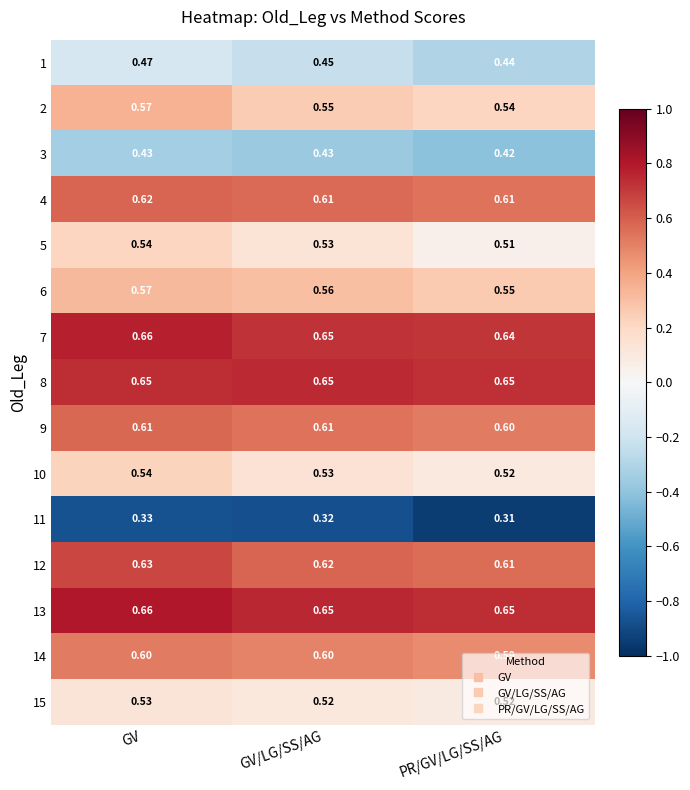

Count the number of data series in this chart.

15